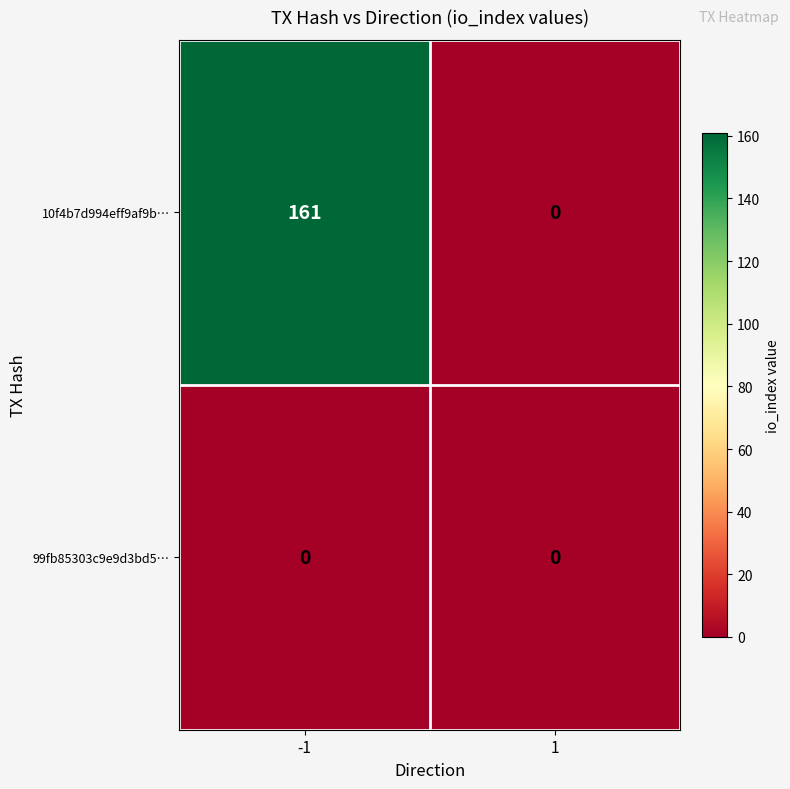

Reading left to right, extract all data points from this chart.

10f4b7d994eff9af9b…: 161	0
99fb85303c9e9d3bd5…: 0	0